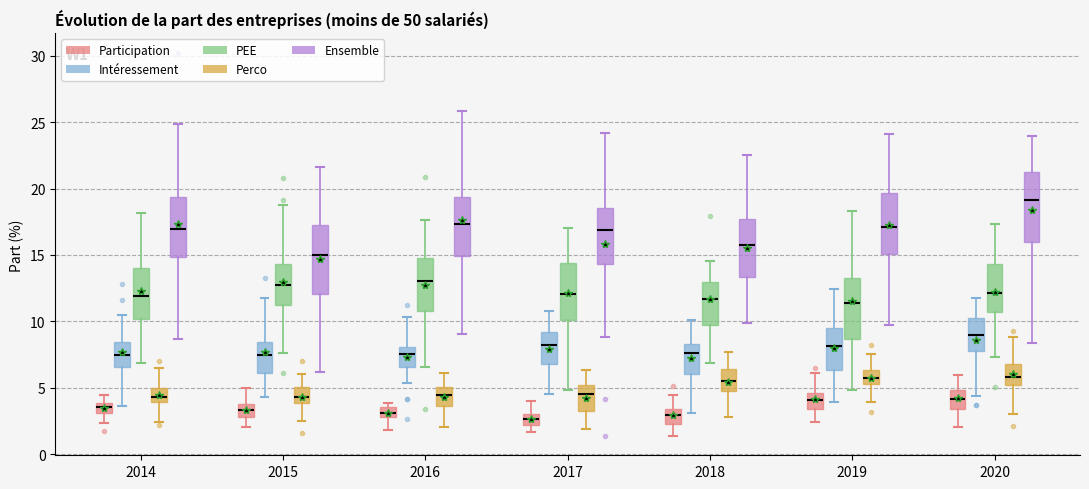

Which box's median line is the highest?

2020 (Ensemble)